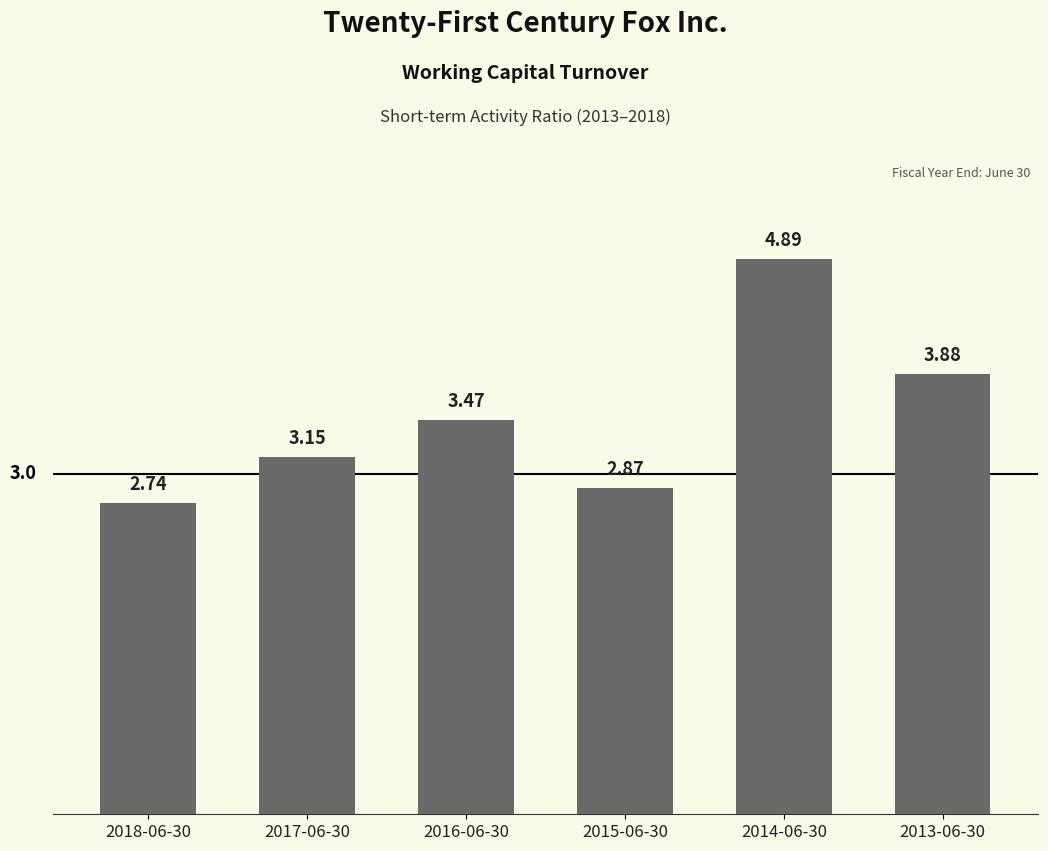

Is it true that the value at 2014-06-30 is 1.0?

False